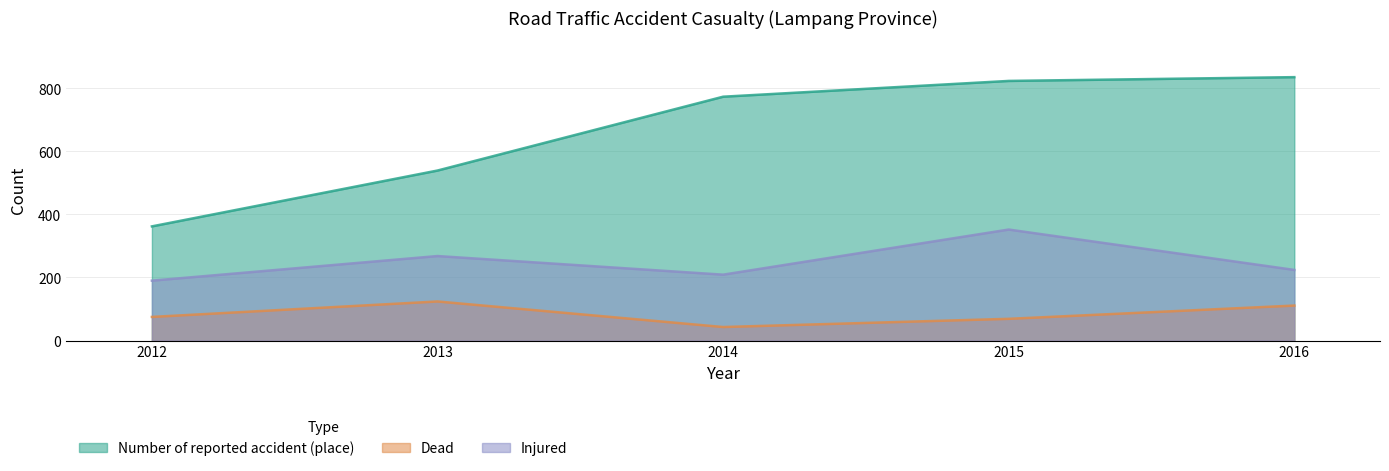

List the series in order of their overall mean, highest first.

Number of reported accident (place), Injured, Dead